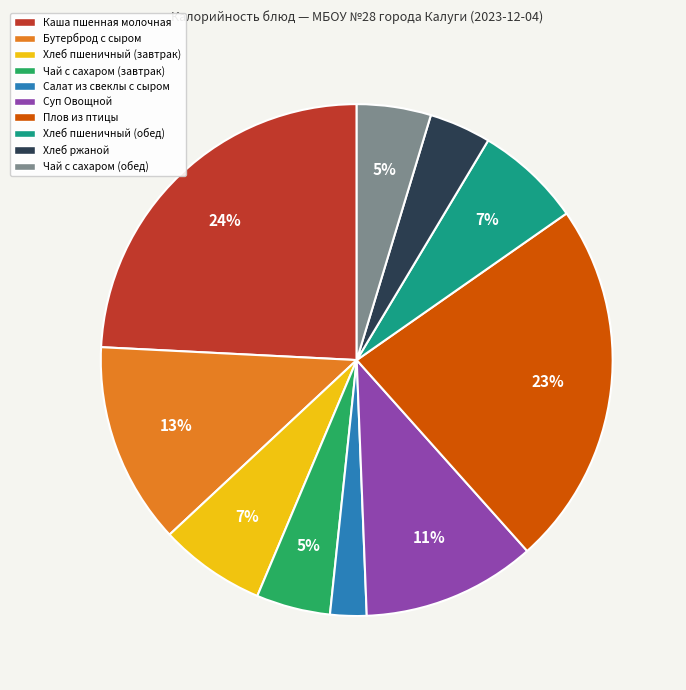

To the nearest percent, what portion does Хлеб ржаной represent?

4%